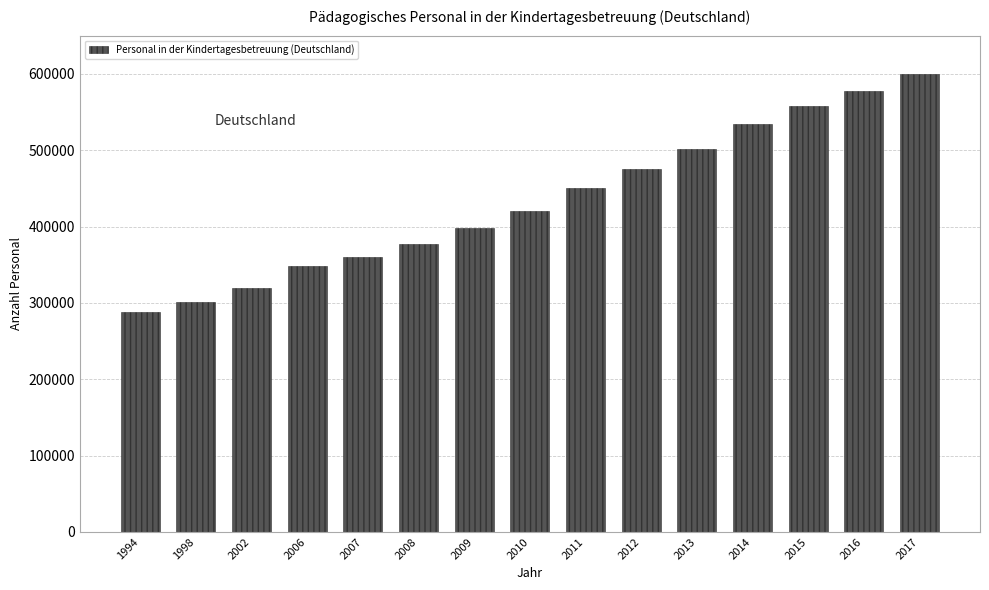

Reading left to right, extract all data points from this chart.

1994=287543	1998=301424	2002=319332	2006=347664	2007=359446	2008=377710	2009=398112	2010=419859	2011=450397	2012=474969	2013=501820	2014=533793	2015=558313	2016=577672	2017=600153